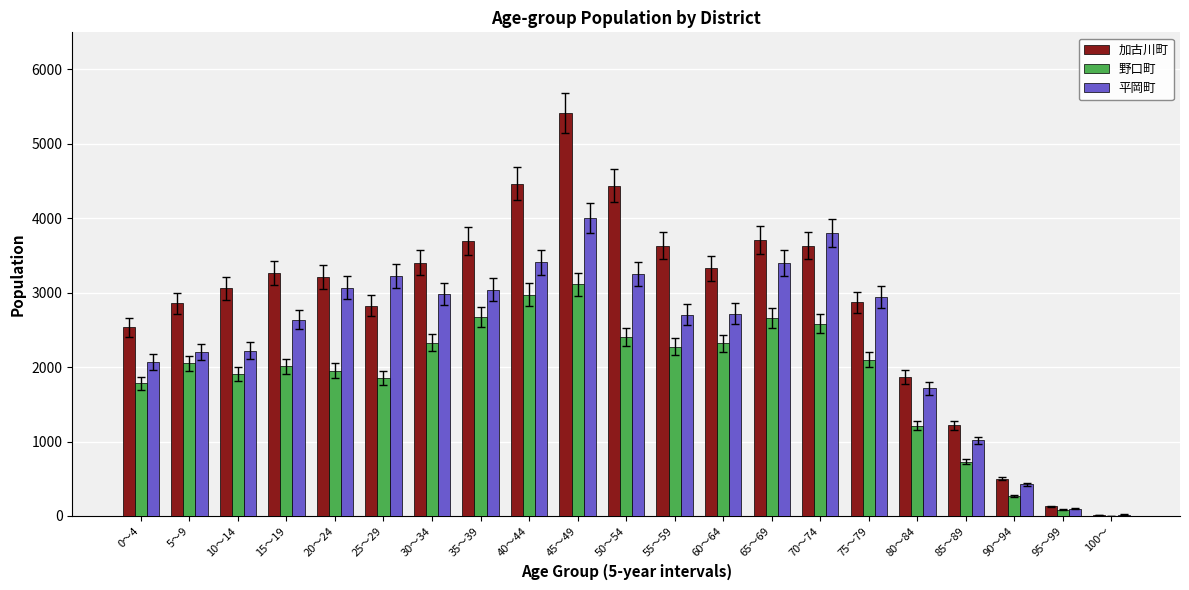

Read the 野口町 value at 65～69, to the nearest 100.

2700